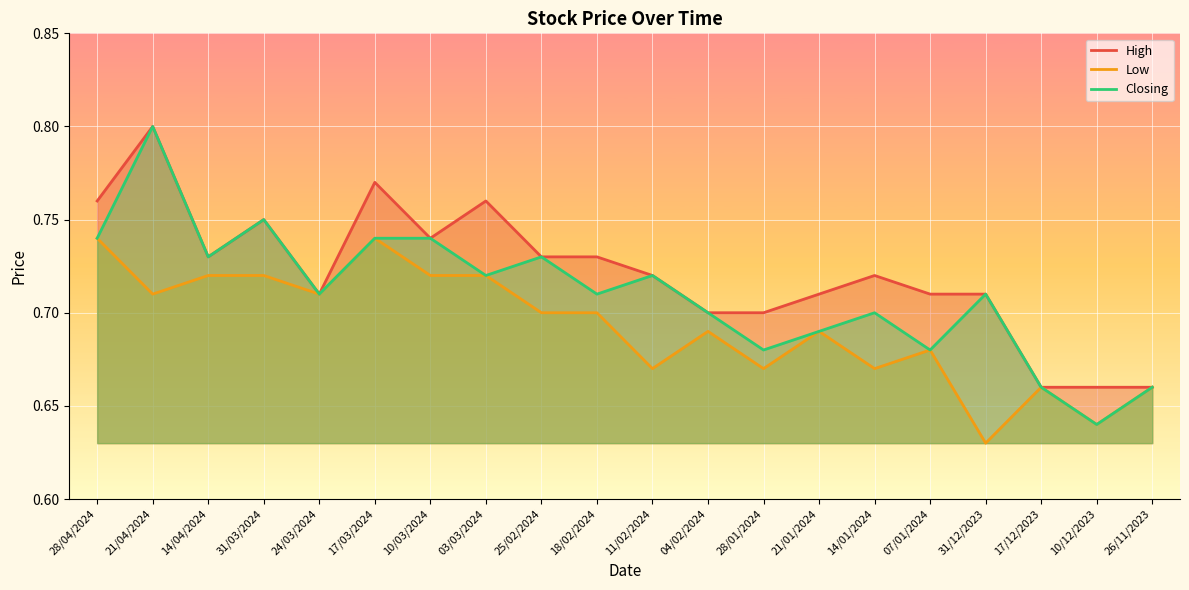

What is the difference between the second highest and second lowest values in the Closing series?

0.1